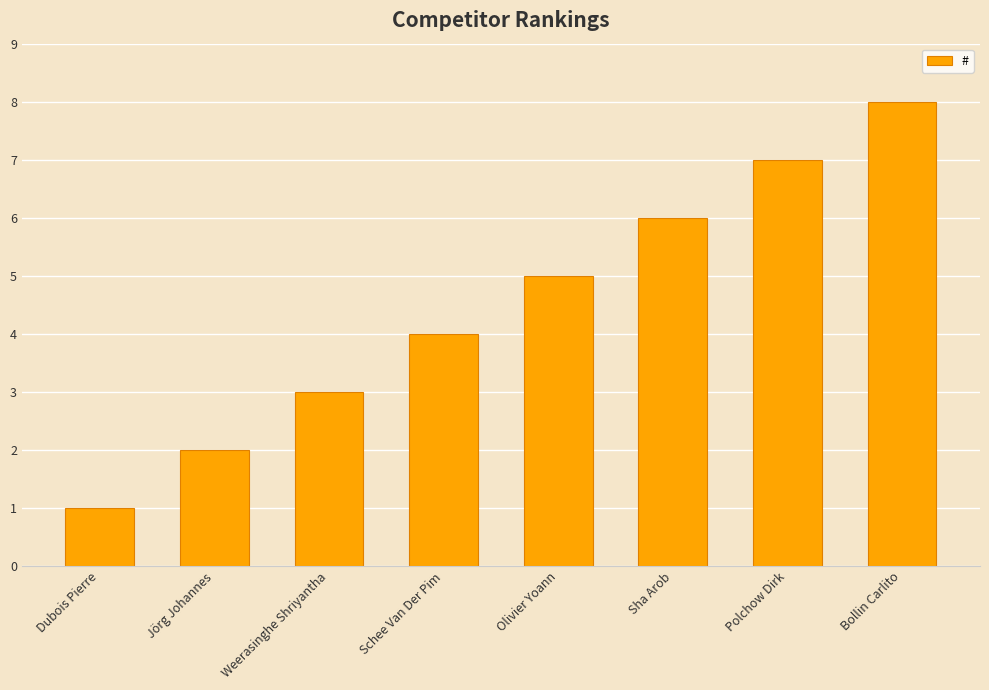

At which label is the value closest to 4?

Schee Van Der Pim